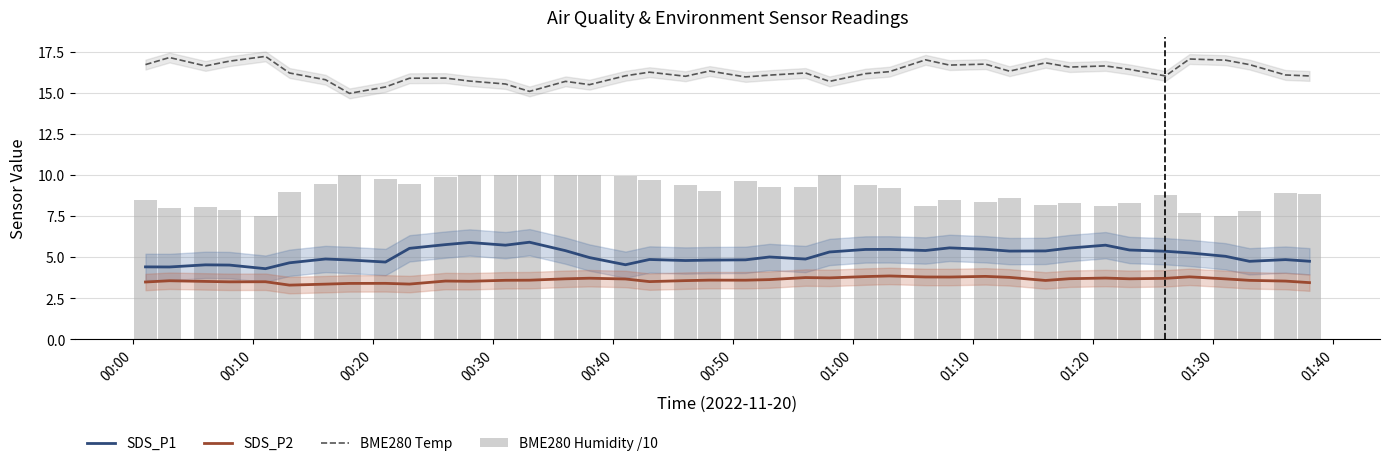

The value of SDS_P1 at 01:30 is 9.7. True or false?

False